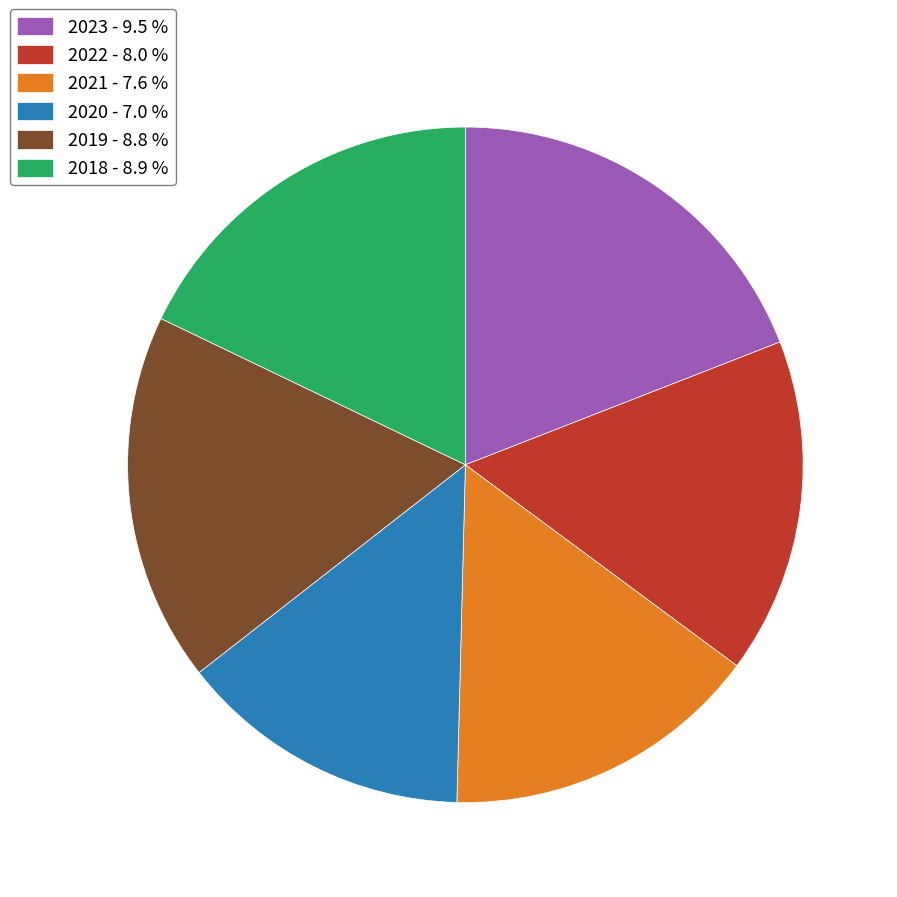

Is there any slice that represents more than half of the pie?

No